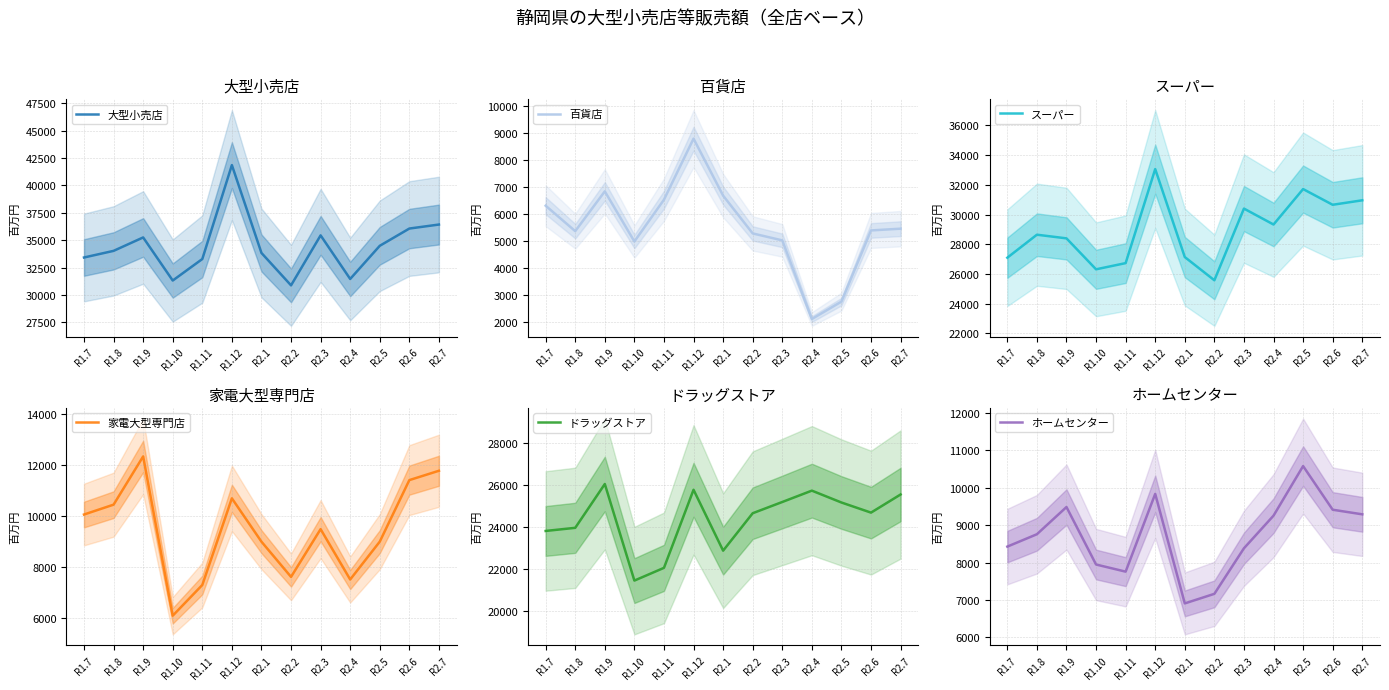

Is this an area chart (filled region under the line)?

No